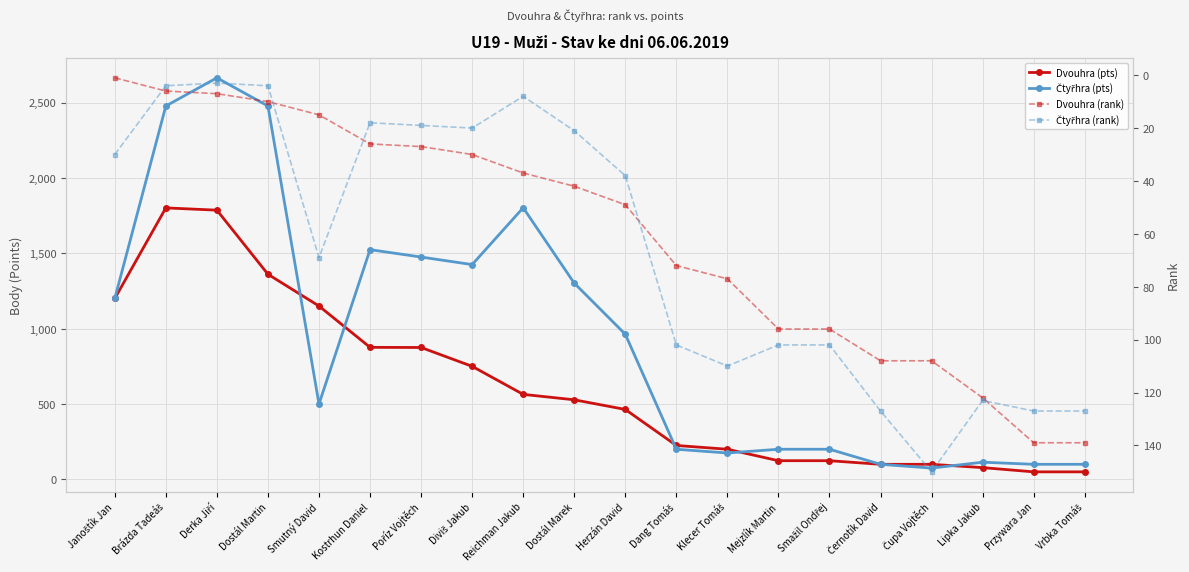

Rank the categories by Dvouhra (rank) value from lowest to highest.

Janoštík Jan, Brázda Tadeáš, Derka Jiří, Dostál Martin, Smutný David, Kostrhun Daniel, Poříz Vojtěch, Diviš Jakub, Reichman Jakub, Dostál Marek, Herzán David, Dang Tomáš, Klecer Tomáš, Mejzlík Martin, Smažil Ondřej, Černotík David, Čupa Vojtěch, Lipka Jakub, Przywara Jan, Vrbka Tomáš